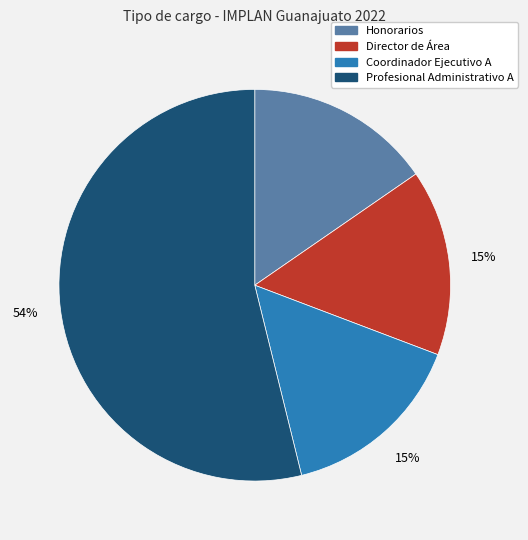

What is the ratio of the value at Director de Área to the value at Profesional Administrativo A?

0.3